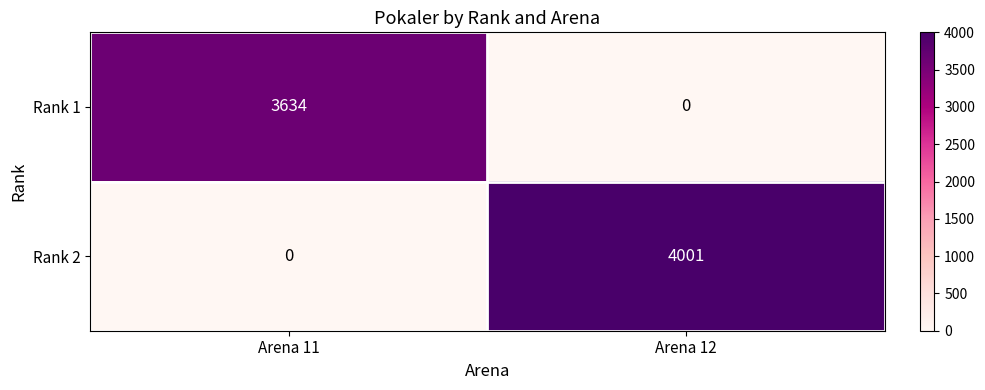

Count the number of categories in the chart.

2